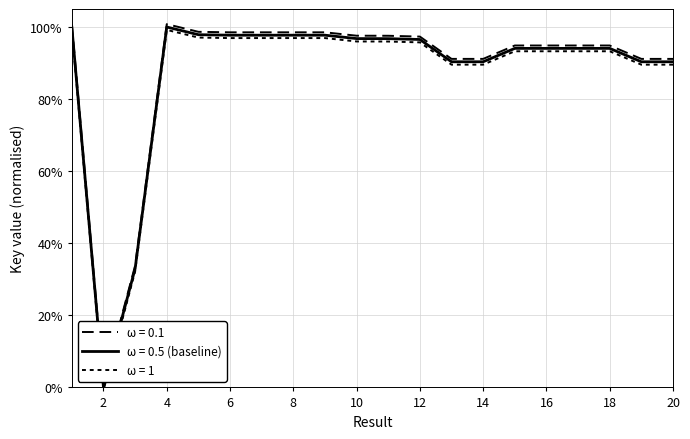

Does the chart have visible grid lines?

Yes